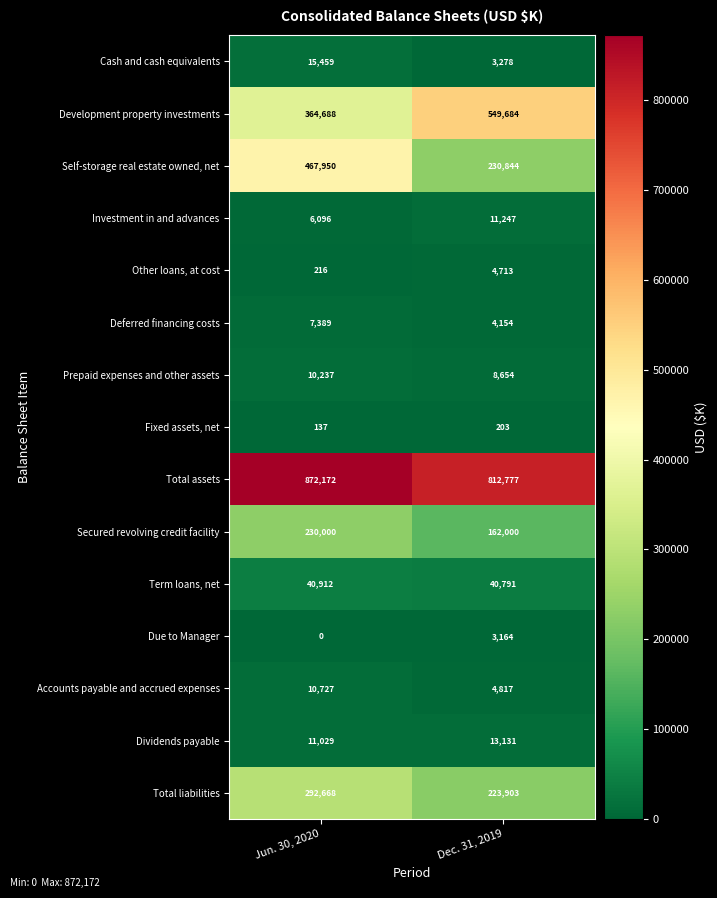

Reading right to left, list all the values displayed in this chart.

Cash and cash equivalents: 3278	15459
Development property investments: 549684	364688
Self-storage real estate owned, net: 230844	467950
Investment in and advances: 11247	6096
Other loans, at cost: 4713	216
Deferred financing costs: 4154	7389
Prepaid expenses and other assets: 8654	10237
Fixed assets, net: 203	137
Total assets: 812777	872172
Secured revolving credit facility: 162000	230000
Term loans, net: 40791	40912
Due to Manager: 3164	0
Accounts payable and accrued expenses: 4817	10727
Dividends payable: 13131	11029
Total liabilities: 223903	292668